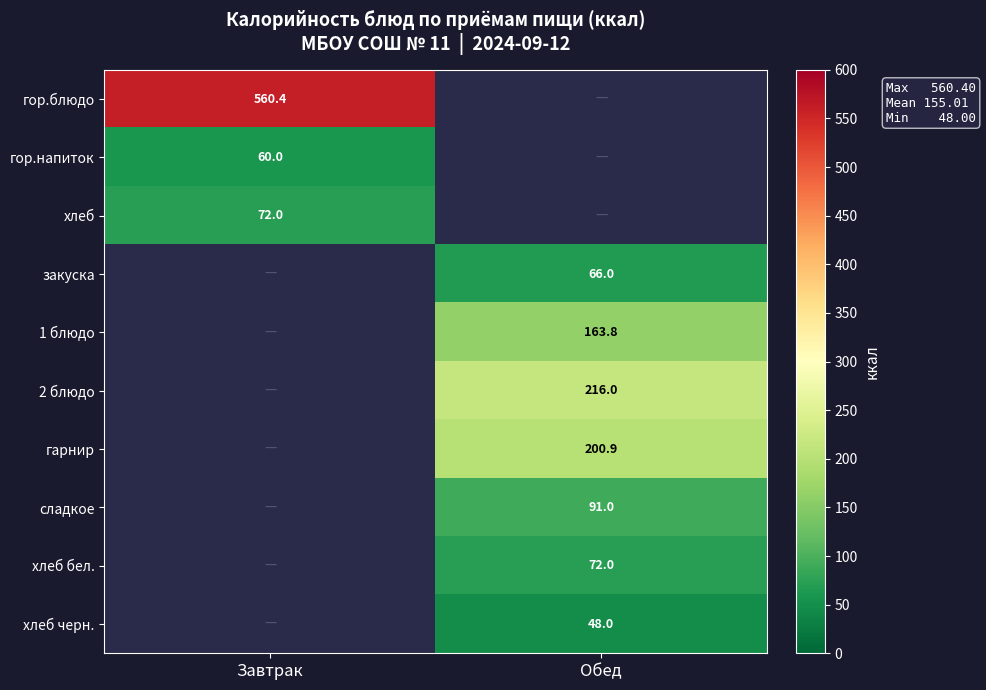

What is the difference between the 2 блюдо values at Обед and Завтрак?

216.0